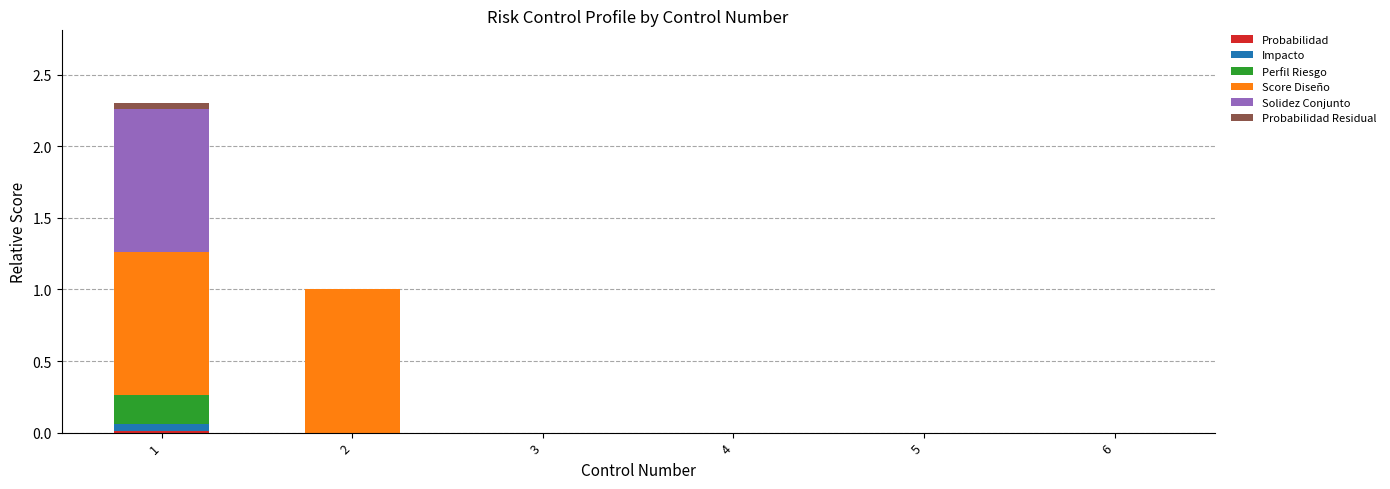

How many categories are shown in the chart?

6